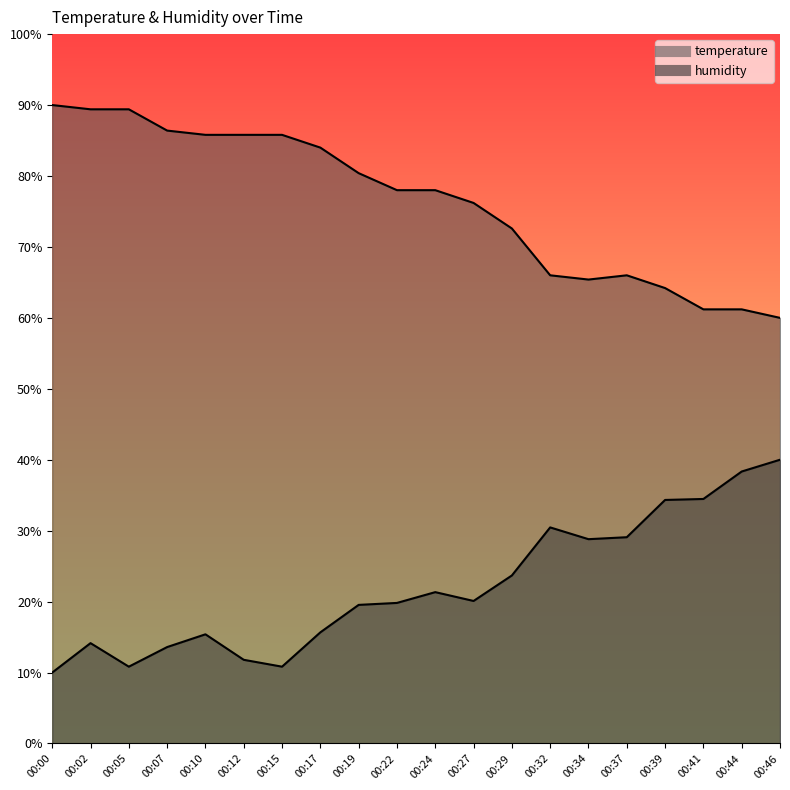

What is the average value of the temperature series?

76.3